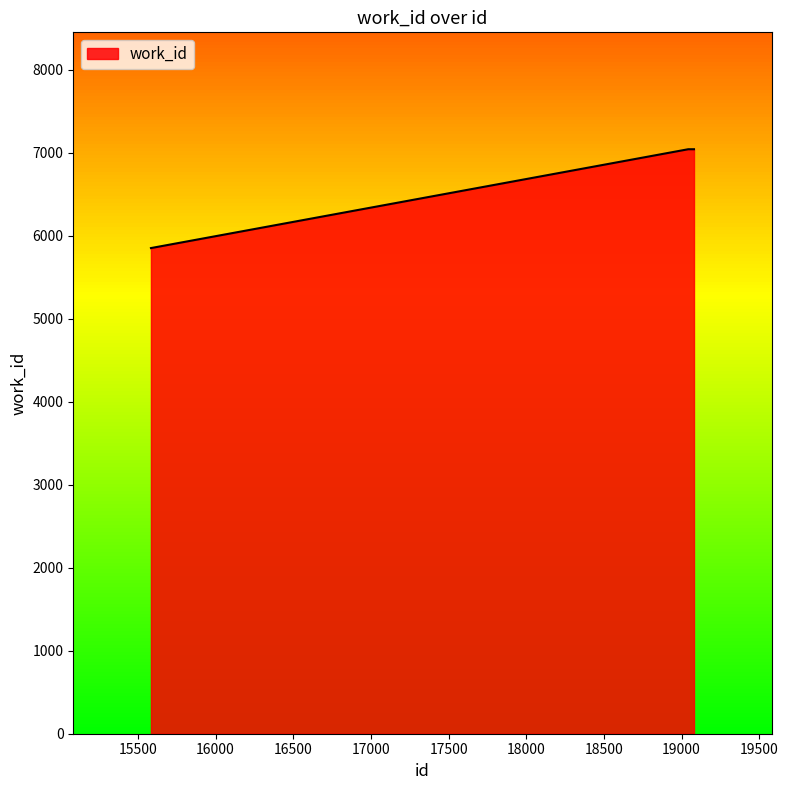

What is the difference between the second highest and minimum values?

1191